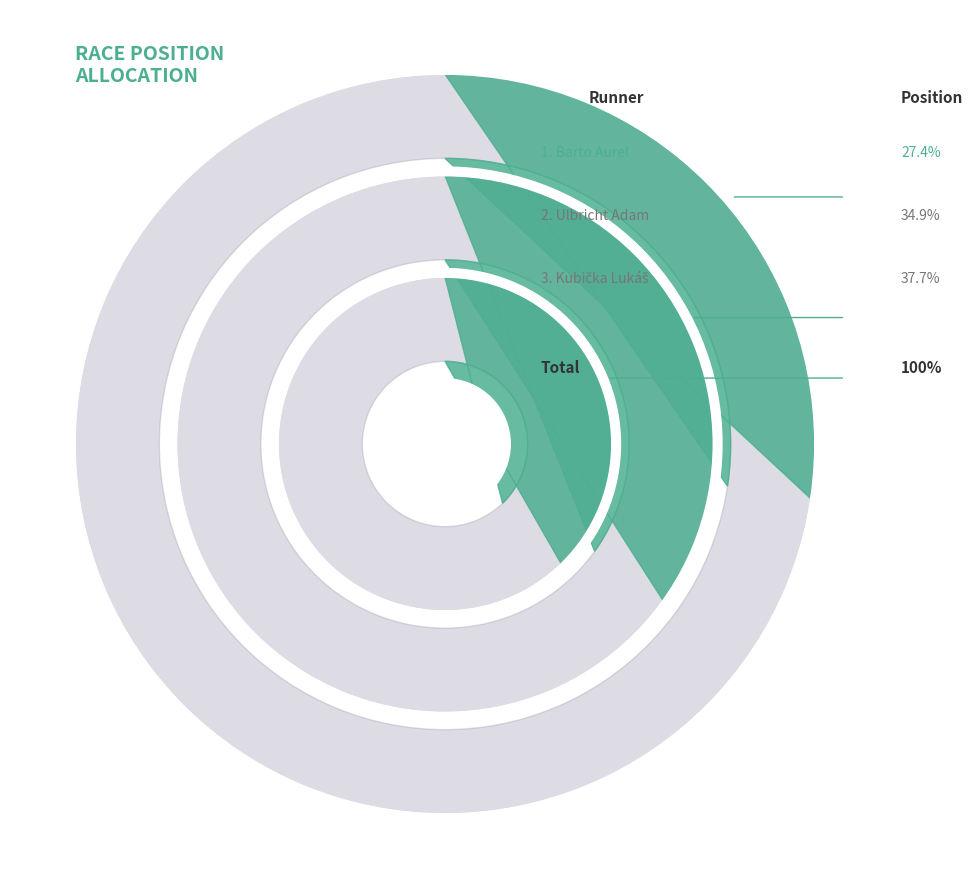

Does any single category account for the majority?

No